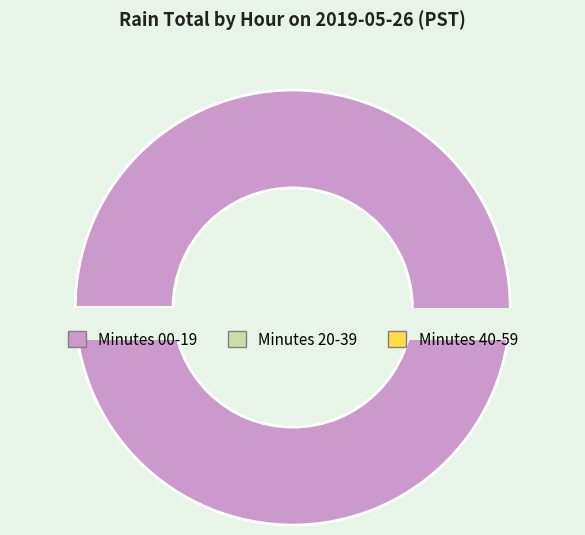

True or false: Hour 10 accounts for 0% of the total.

True